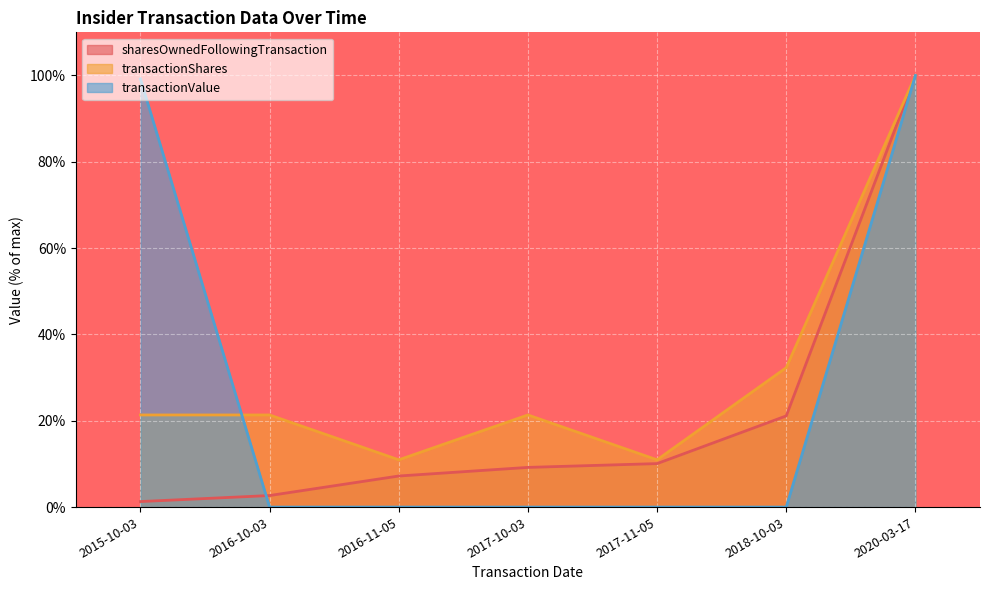

How many lines are shown in the chart?

3